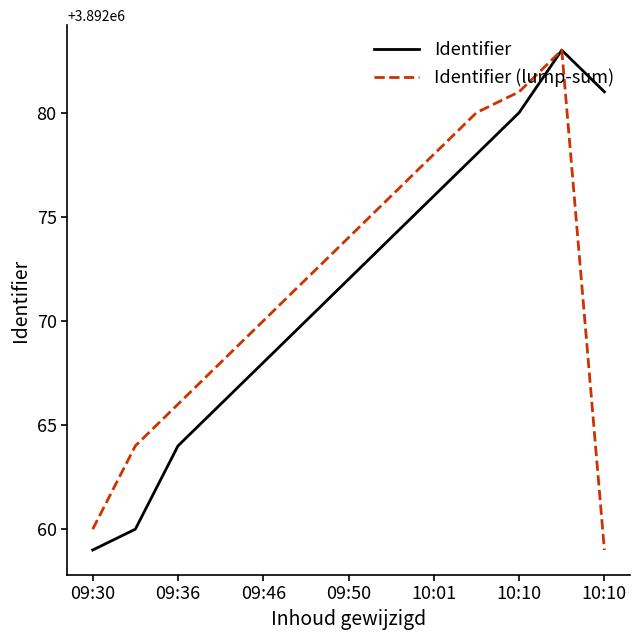

How many values in the Identifier series are below 3892072?

6